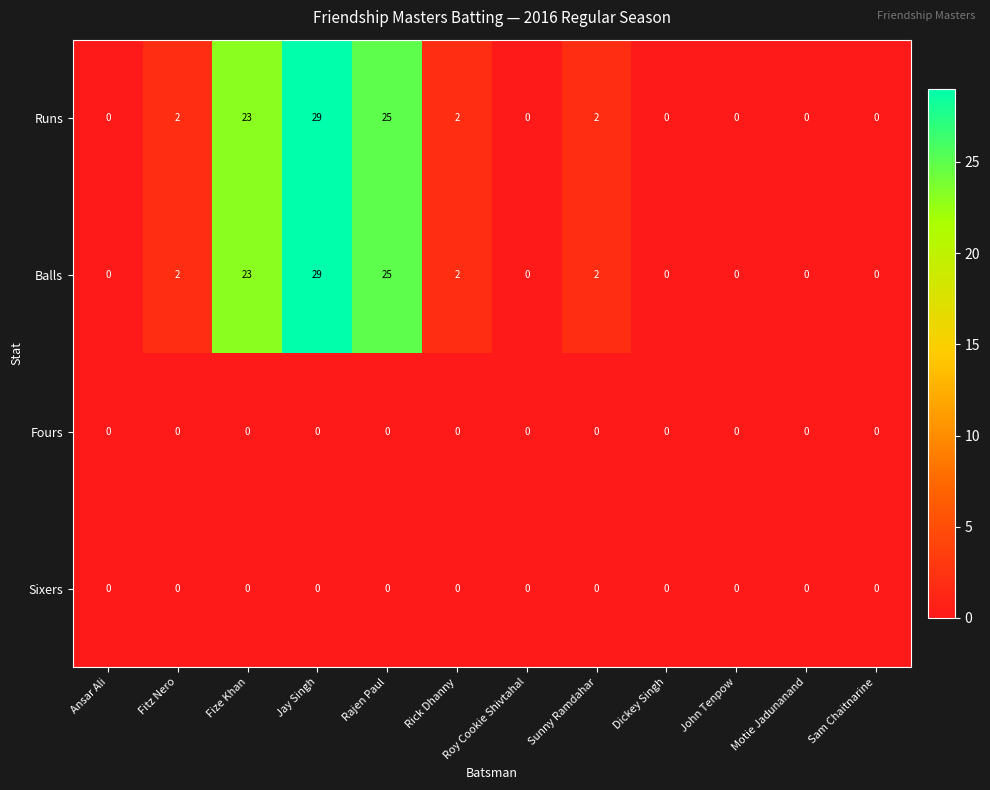

What is the maximum value shown in the chart?

29